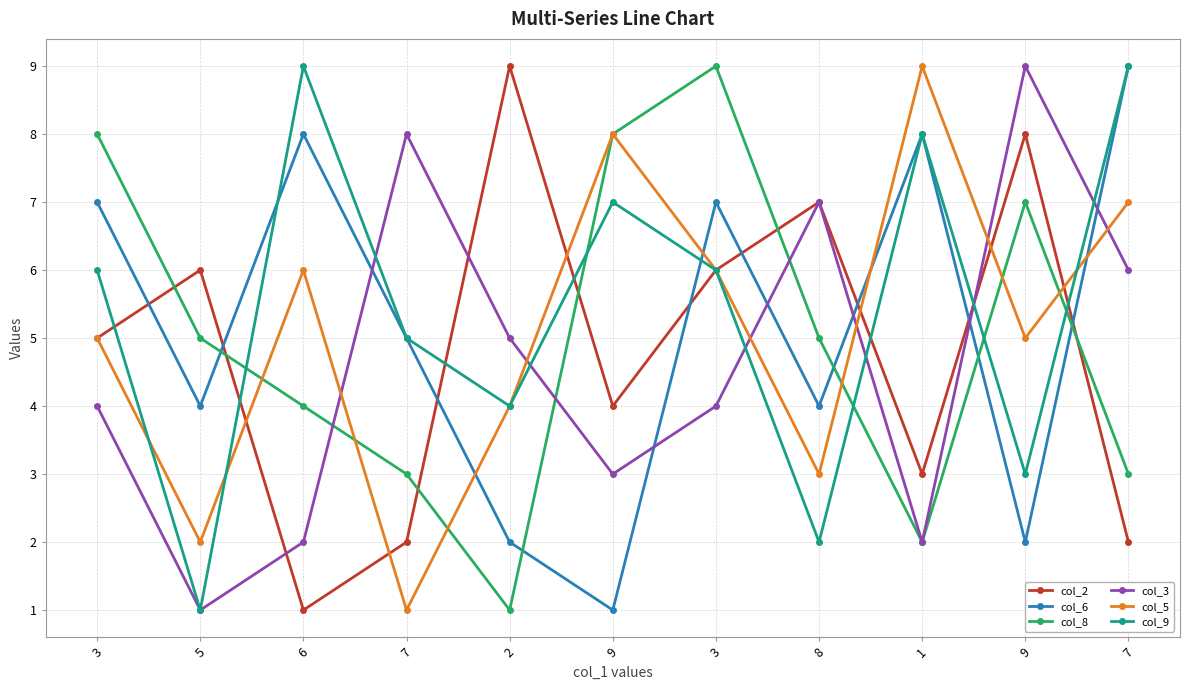

The col_2 series shows 2 at 5. True or false?

False